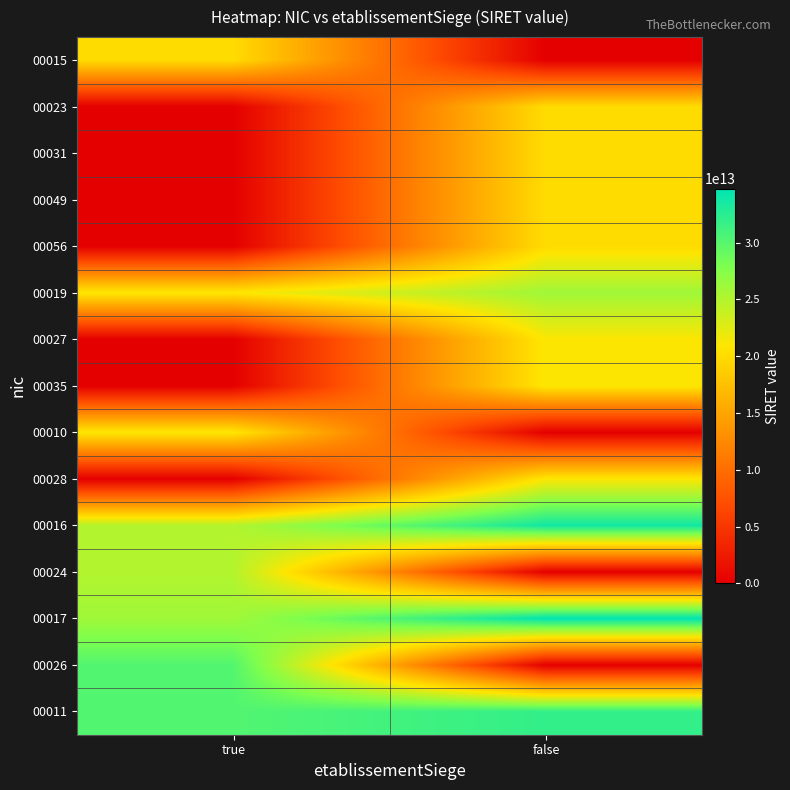

Reading left to right, extract all data points from this chart.

00015: true=20008633800015	false=0
00023: true=0	false=20008633800023
00031: true=0	false=20008633800031
00049: true=0	false=20008633800049
00056: true=0	false=20008633800056
00019: true=21020140600019	false=26020151200019
00027: true=0	false=21020140600027
00035: true=0	false=21020140600035
00010: true=21020706400010	false=0
00028: true=0	false=21020706400028
00016: true=25020114200016	false=33826850100016
00024: true=25020114200024	false=0
00017: true=26020716200017	false=34772439500012
00026: true=30272546000026	false=0
00011: true=30272684900011	false=31967416400011